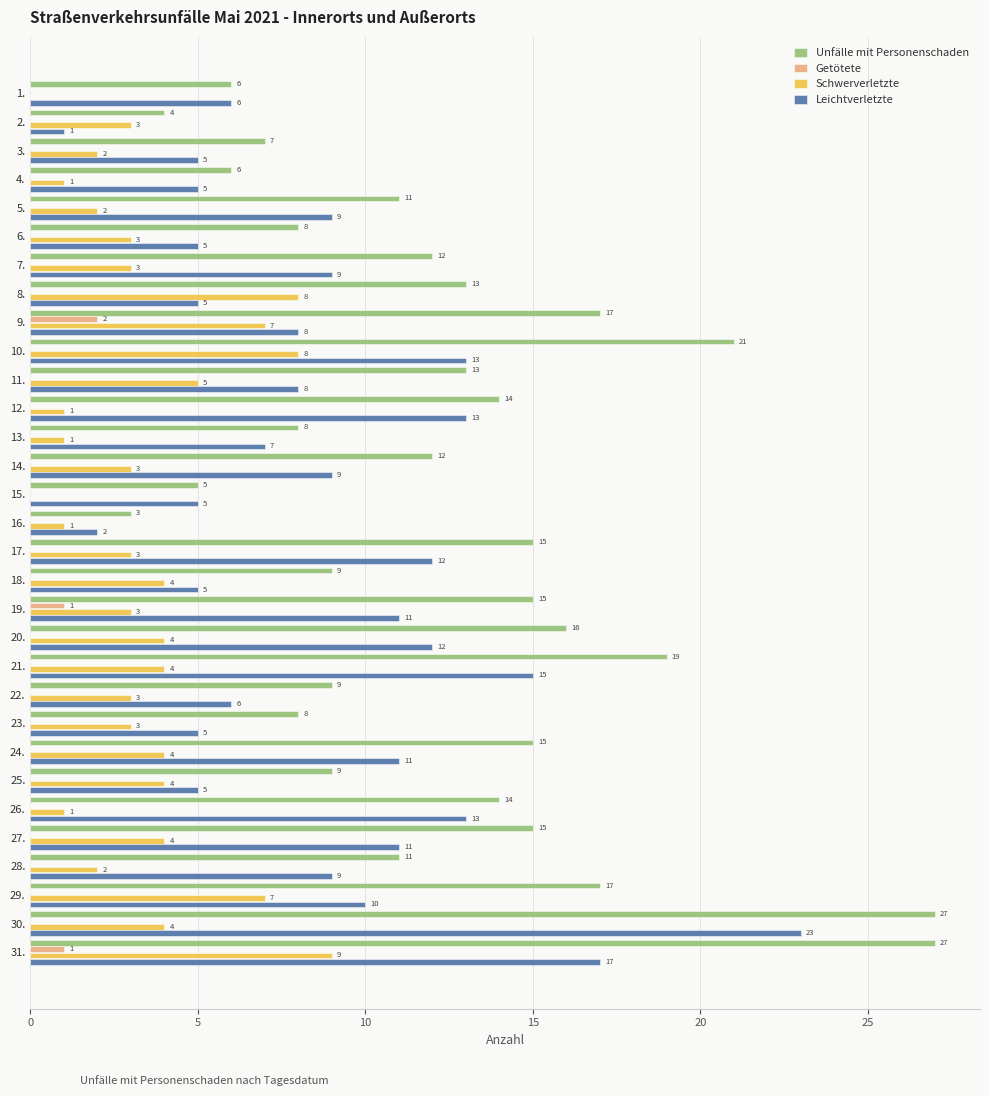

Between 6. and 9., which series saw the biggest shift?

Unfälle mit Personenschaden